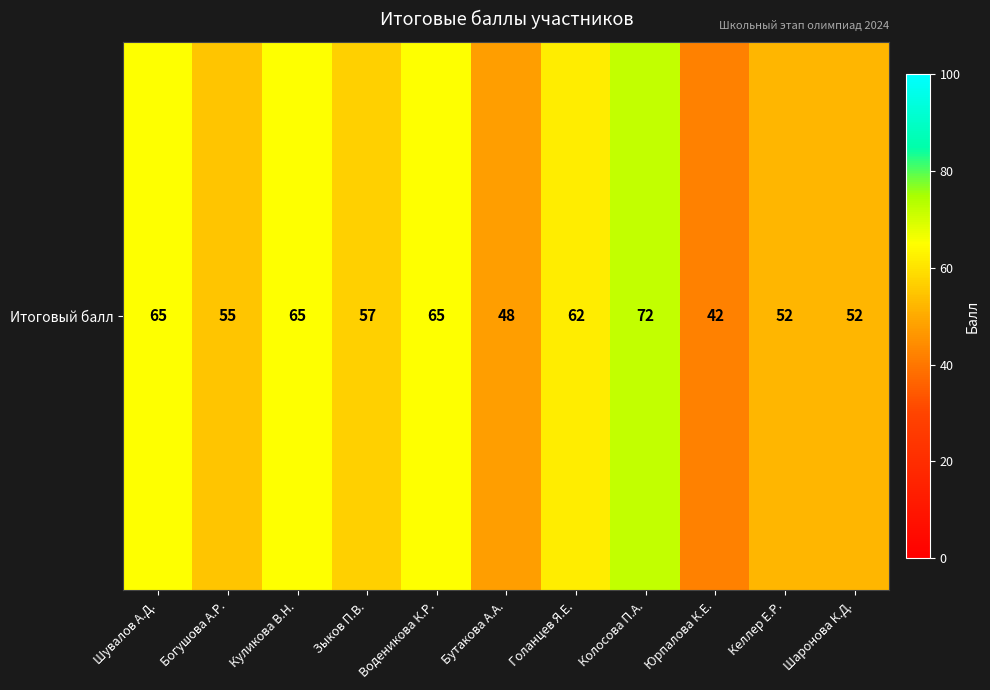

What is the maximum value shown in the chart?

72